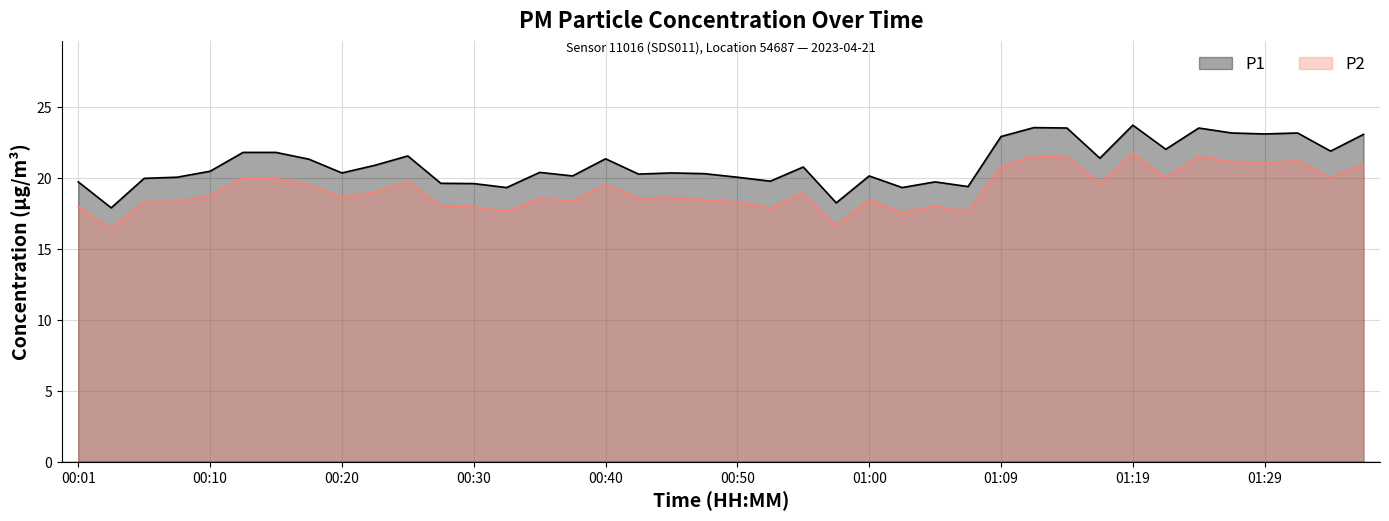

True or false: P2 has a value of 18.7 at 00:20.

True